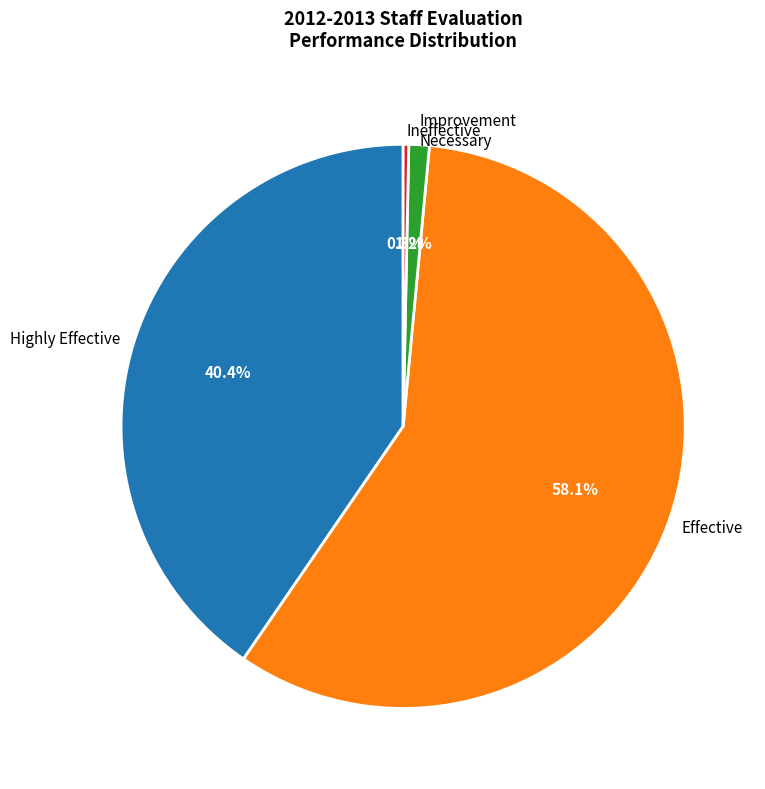

Is there any slice that represents more than half of the pie?

Yes